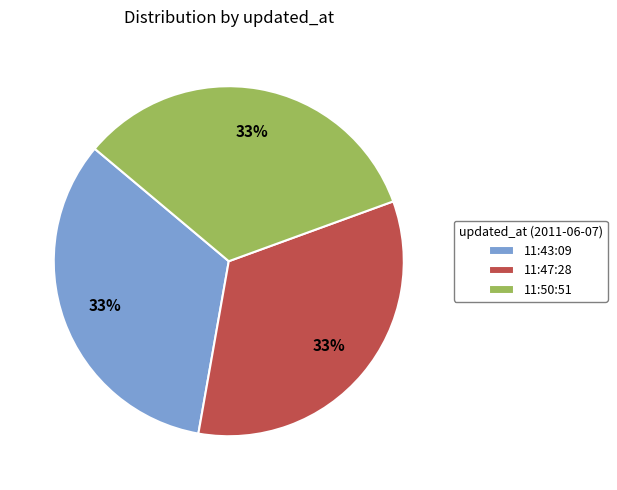

Combined, do 11:43:09 and 11:50:51 account for over 50%?

Yes